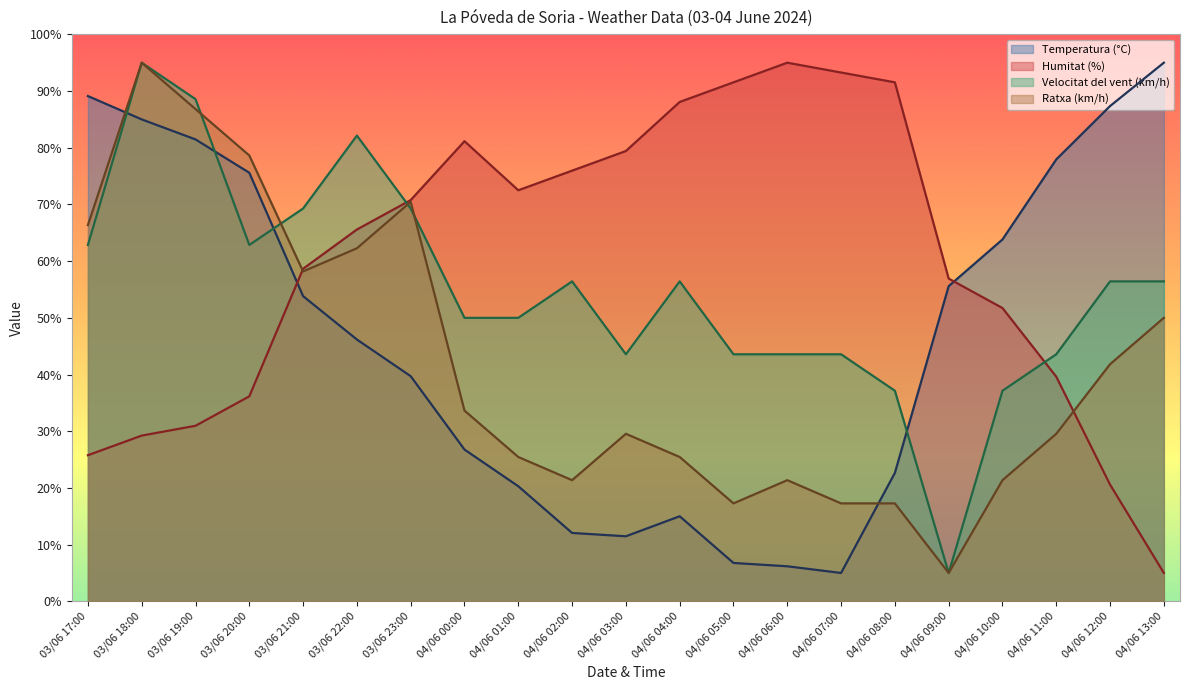

Which series has the largest total across all categories?

Humitat (%)